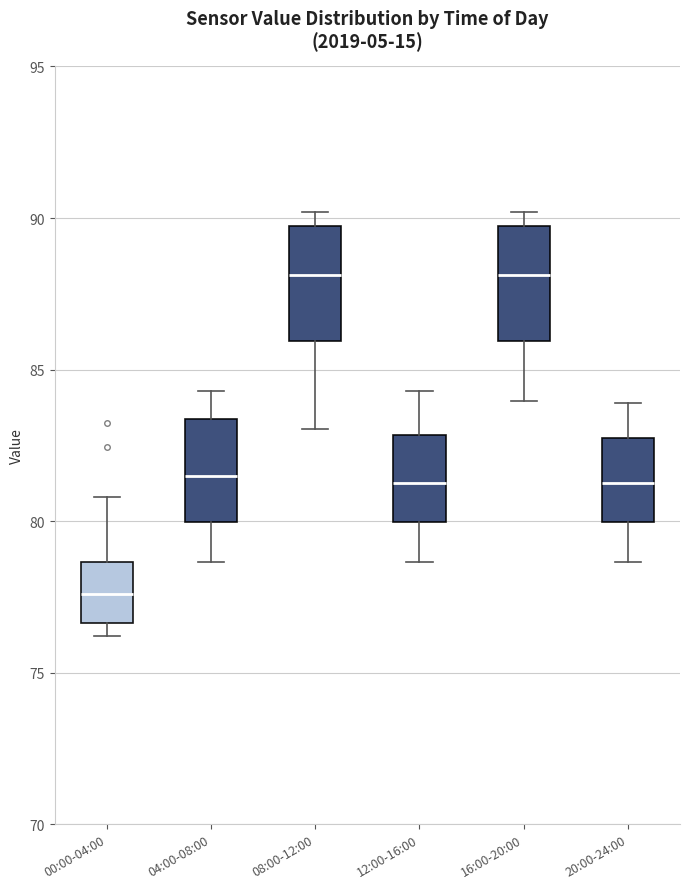

Reading left to right, read every box against the y-axis: the position of its median line, the range the box covers, and the ends of its whiskers. The values are not printed on the chart, so give them approximately, as read against the axis.

00:00-04:00: median 77.5, box 76.5 to 78.5, whiskers 76.0 to 81.0
04:00-08:00: median 81.5, box 80.0 to 83.5, whiskers 78.5 to 84.5
08:00-12:00: median 88.0, box 86.0 to 89.5, whiskers 83.0 to 90.0
12:00-16:00: median 81.5, box 80.0 to 83.0, whiskers 78.5 to 84.5
16:00-20:00: median 88.0, box 86.0 to 89.5, whiskers 84.0 to 90.0
20:00-24:00: median 81.5, box 80.0 to 82.5, whiskers 78.5 to 84.0